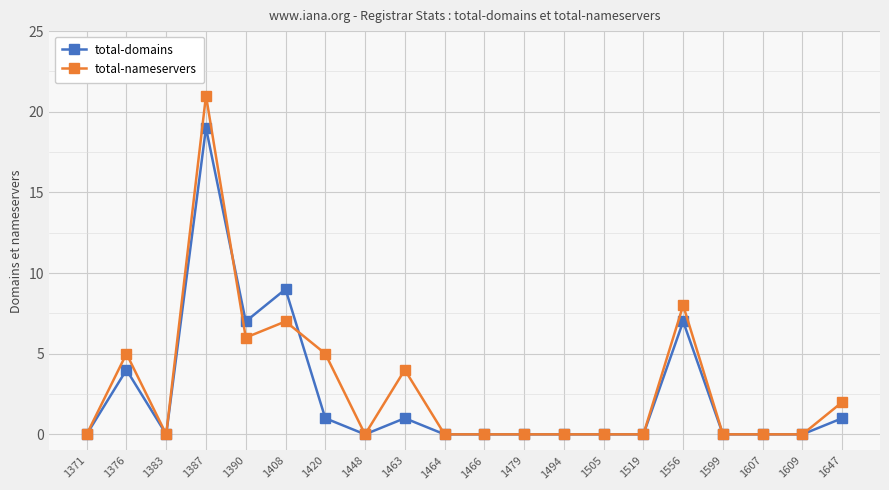

List the series in order of their overall mean, highest first.

total-nameservers, total-domains